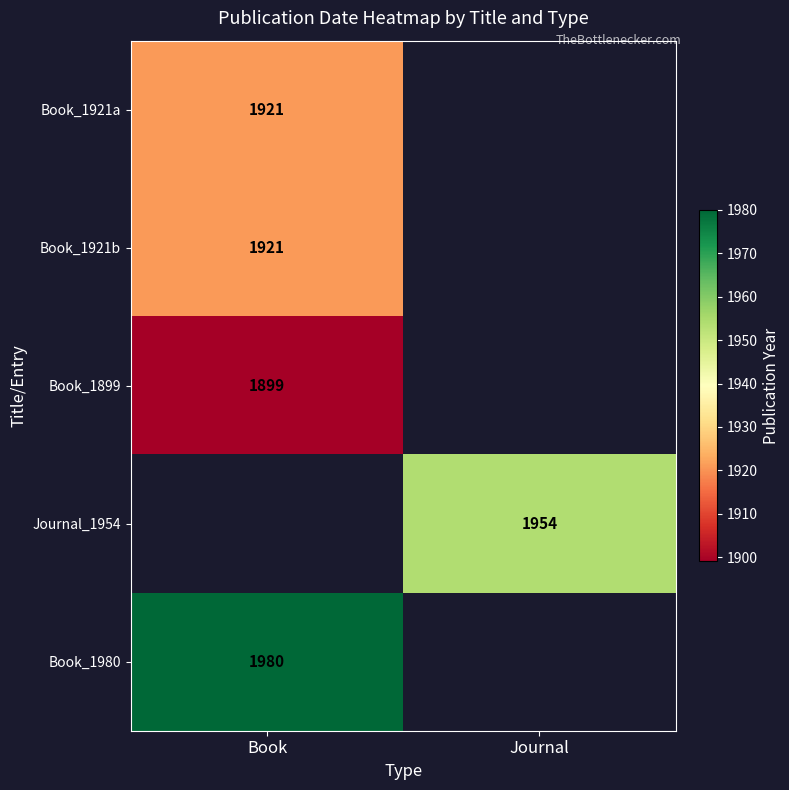

Is it true that Book_1921a equals 571 at Book?

False